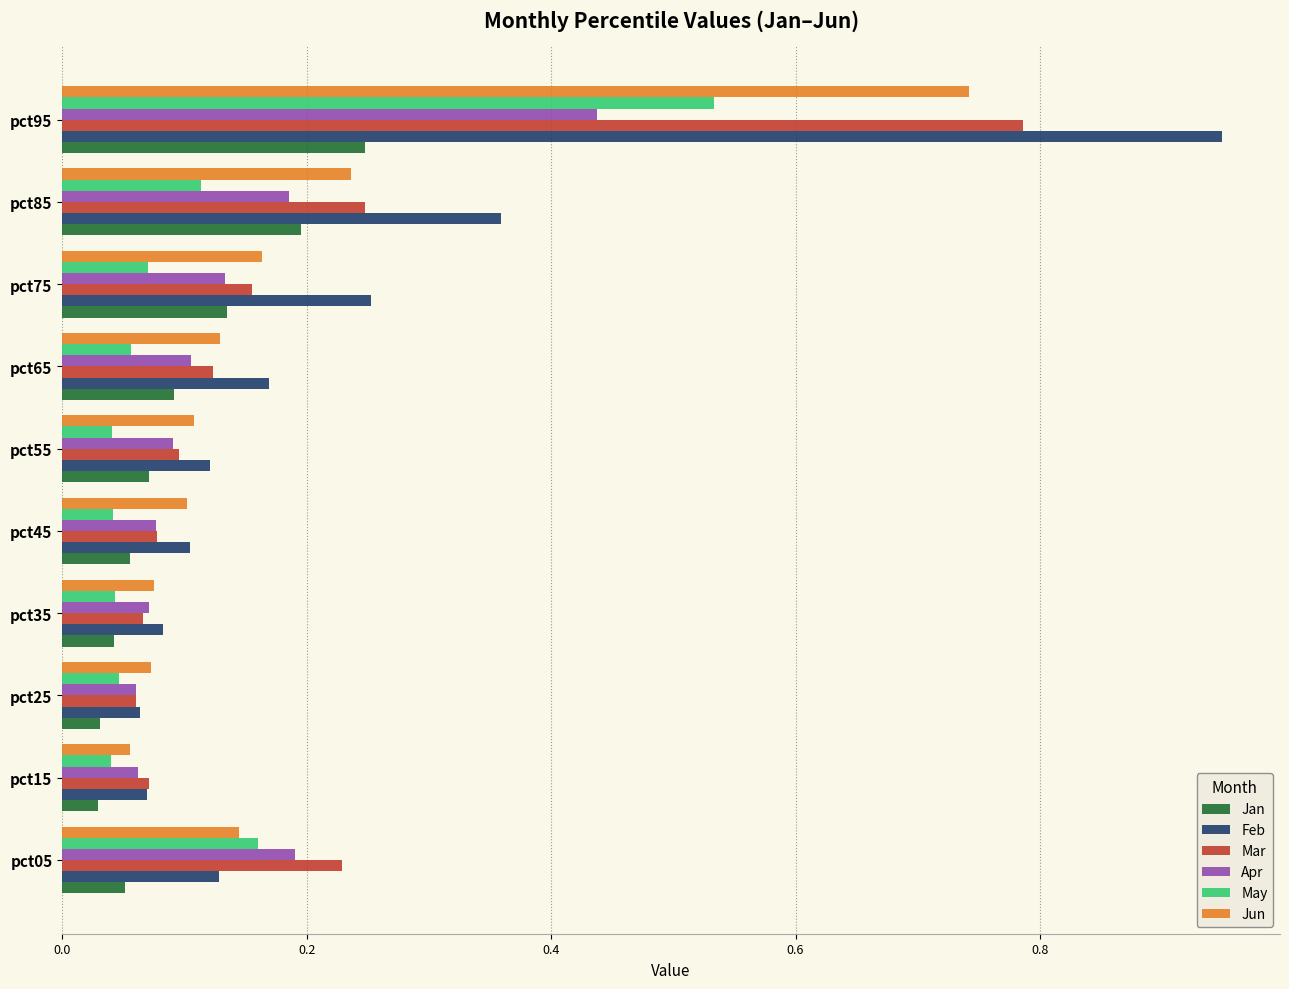

Is the value of Apr at pct75 greater than the value of Mar at pct75?

No